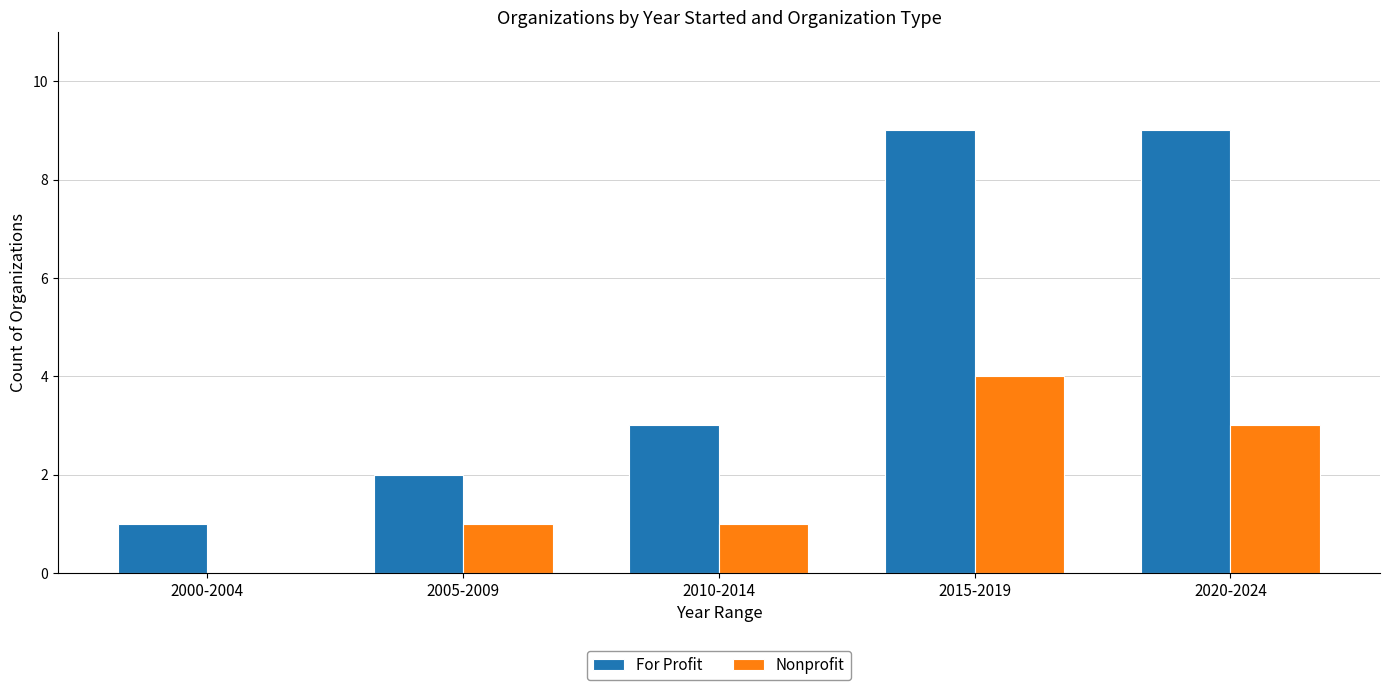

What is the maximum value for For Profit?

9